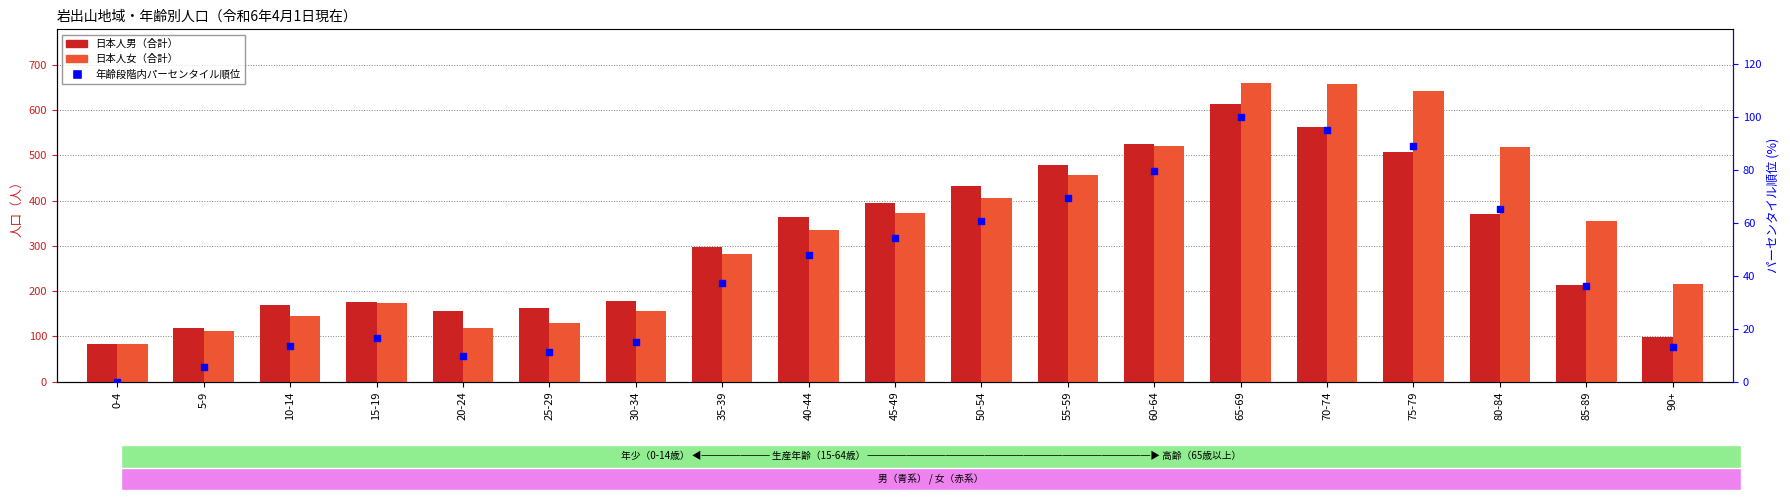

Is the value of 日本人男（合計） at 15-19 greater than the value of 年齢段階内パーセンタイル順位 at 80-84?

Yes